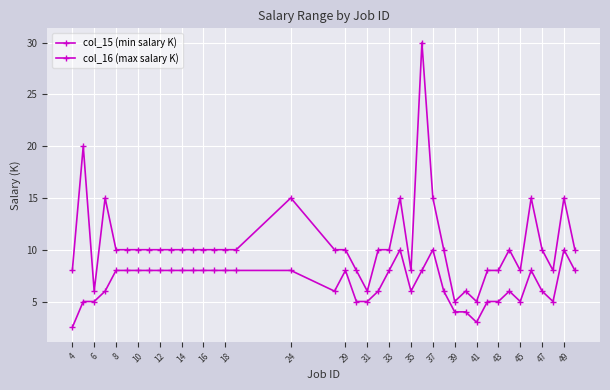

How many series are shown in this chart?

2